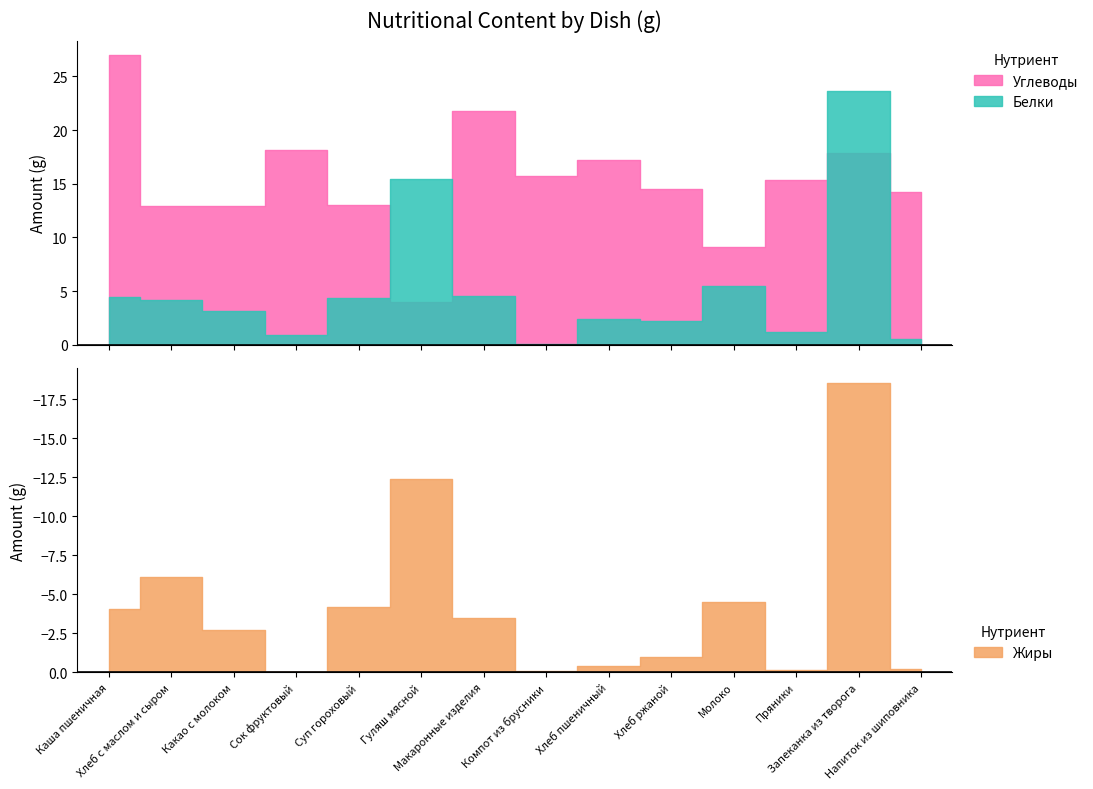

How many intersections are there between Жиры and Белки?

2